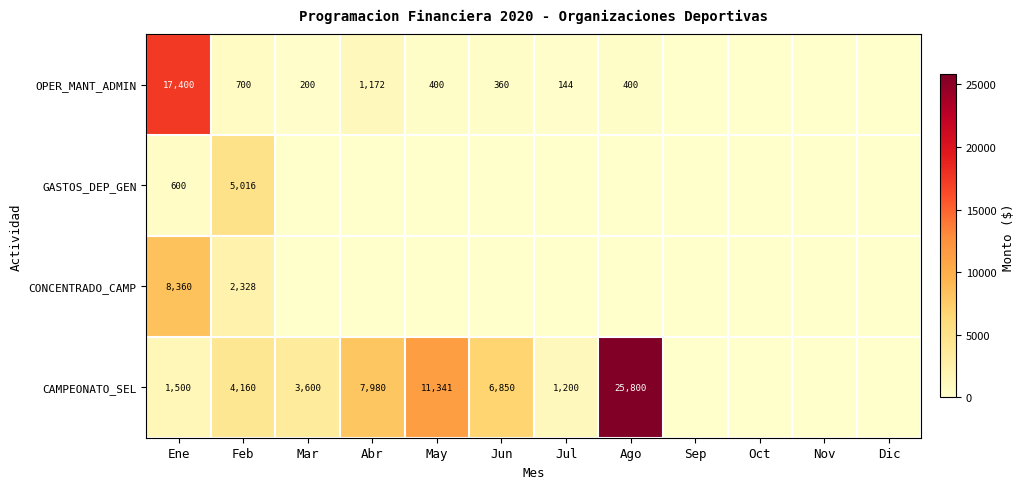

True or false: GASTOS_DEP_GEN has a value of 8039.6 at Feb.

False